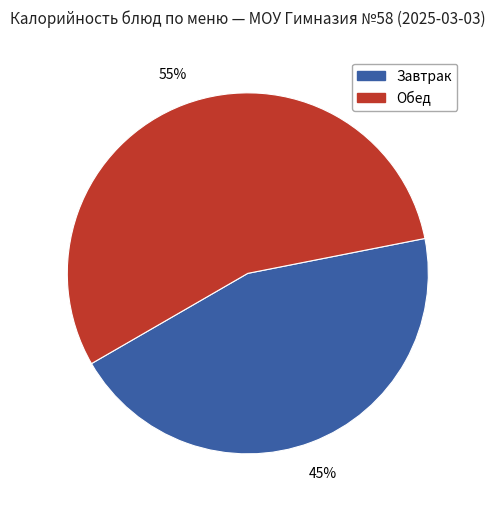

To the nearest percent, what is the average slice percentage?

50%